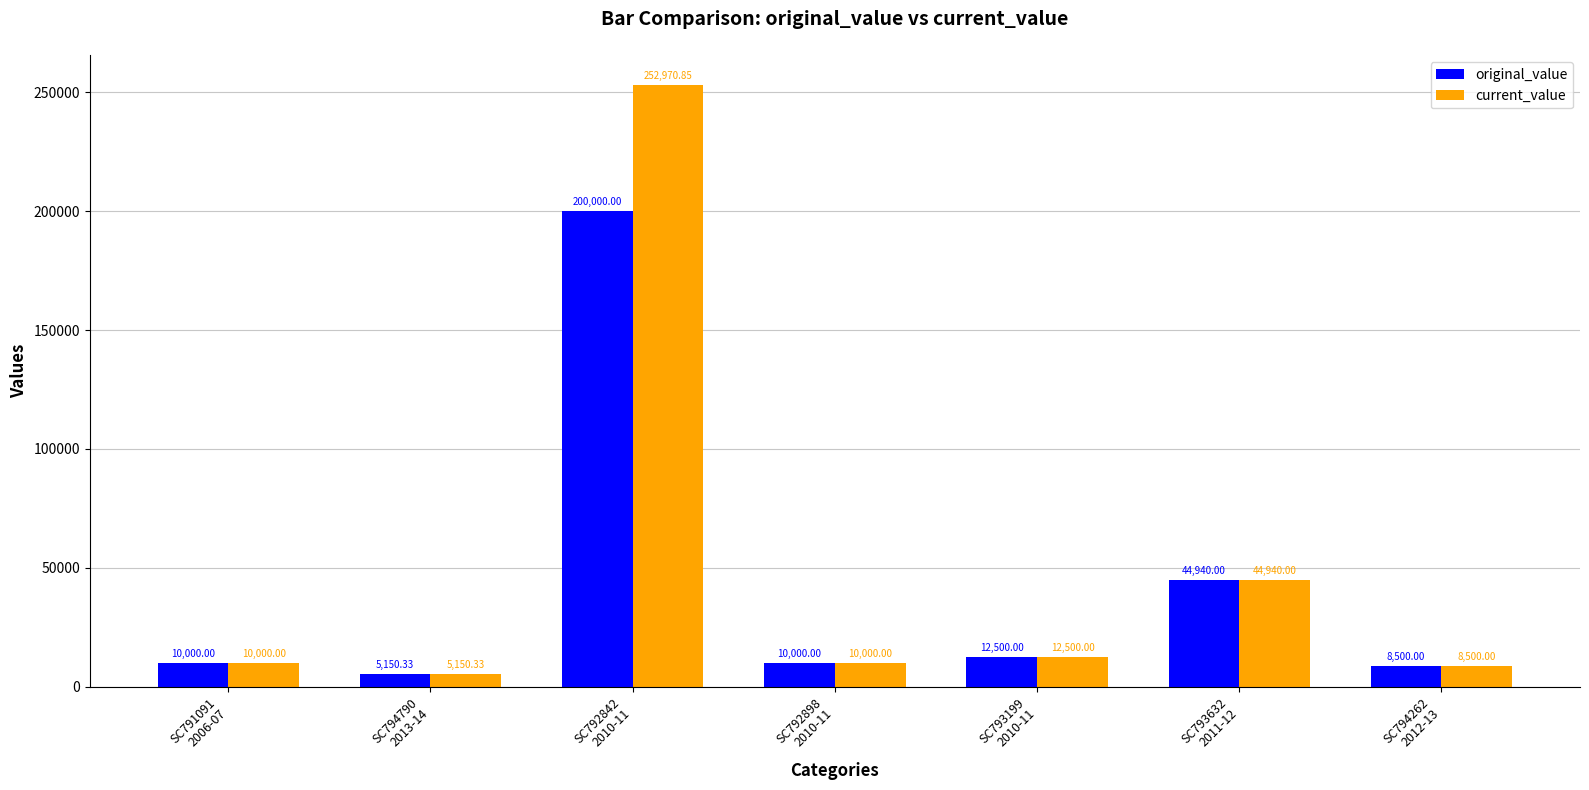

How many data points does each series have?

7